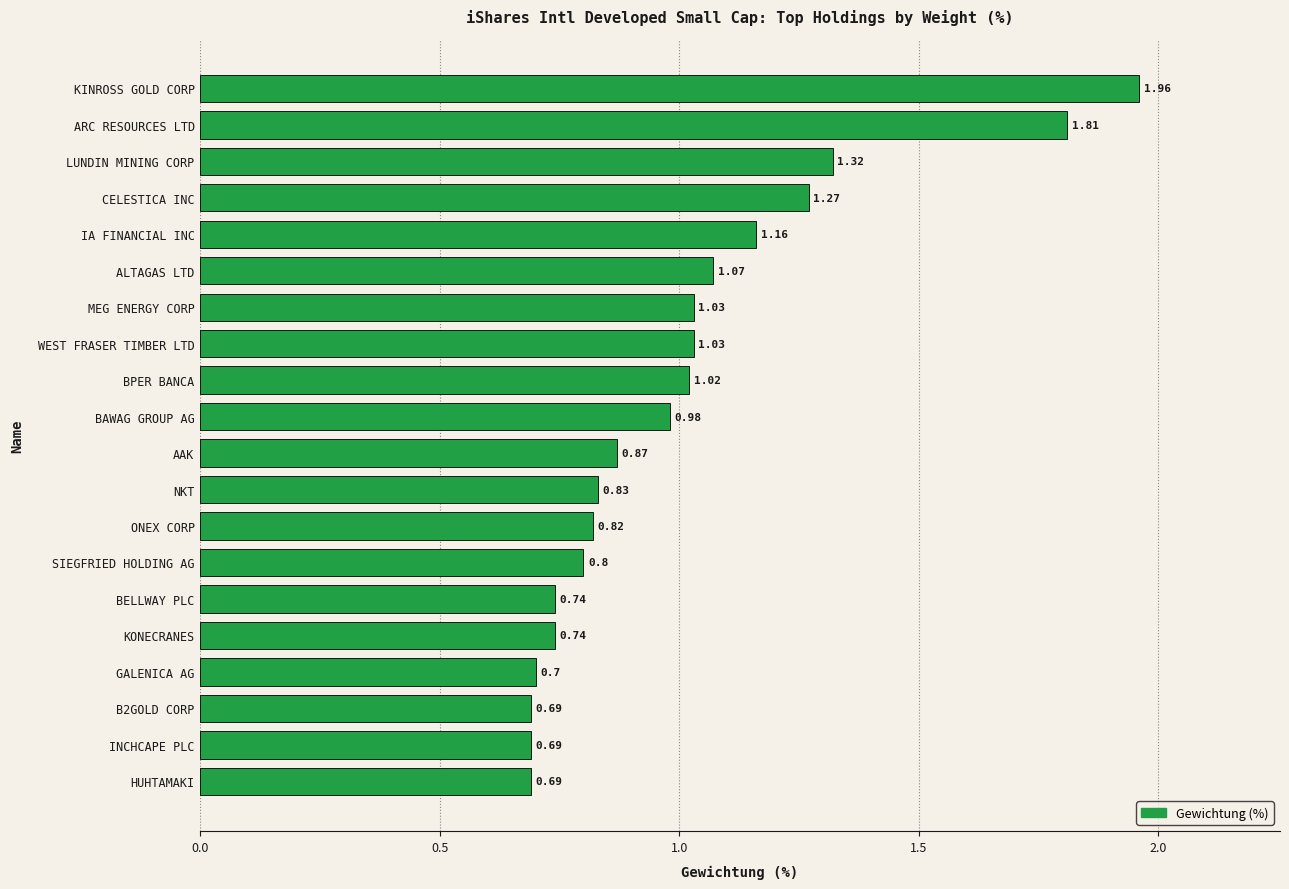

How many bars are there in total?

20